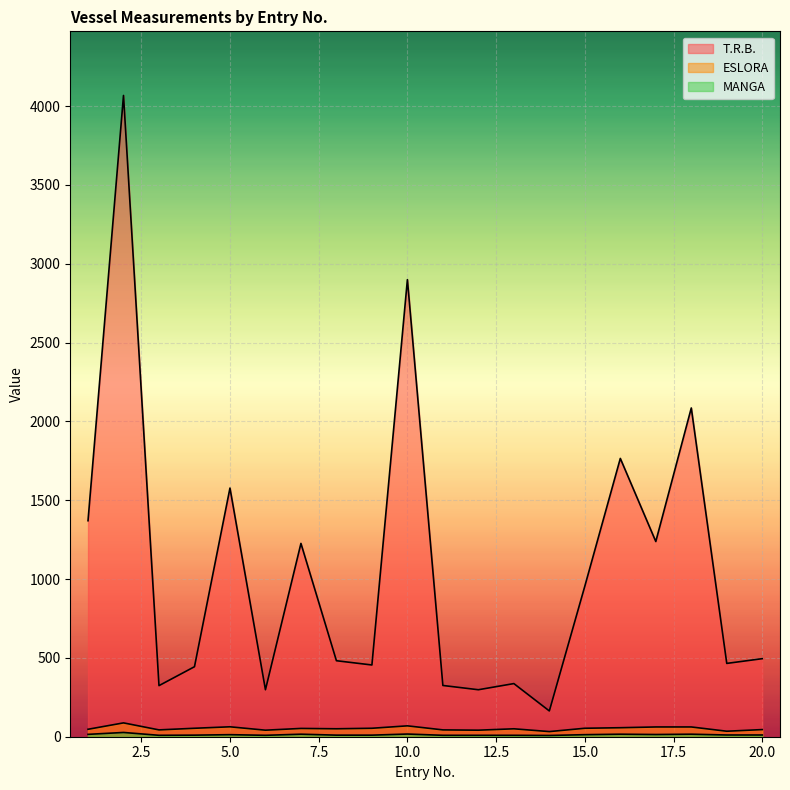

What is the average value of the ESLORA series?

52.2